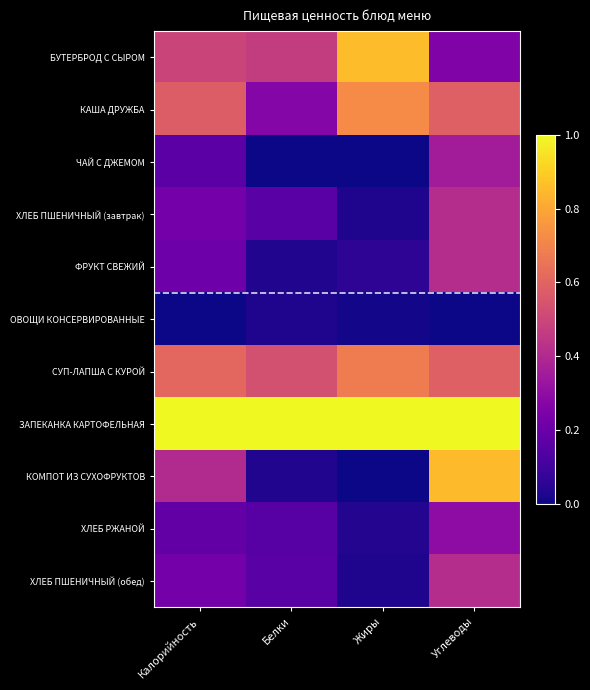

Between Углеводы and Белки, which is larger?

Белки